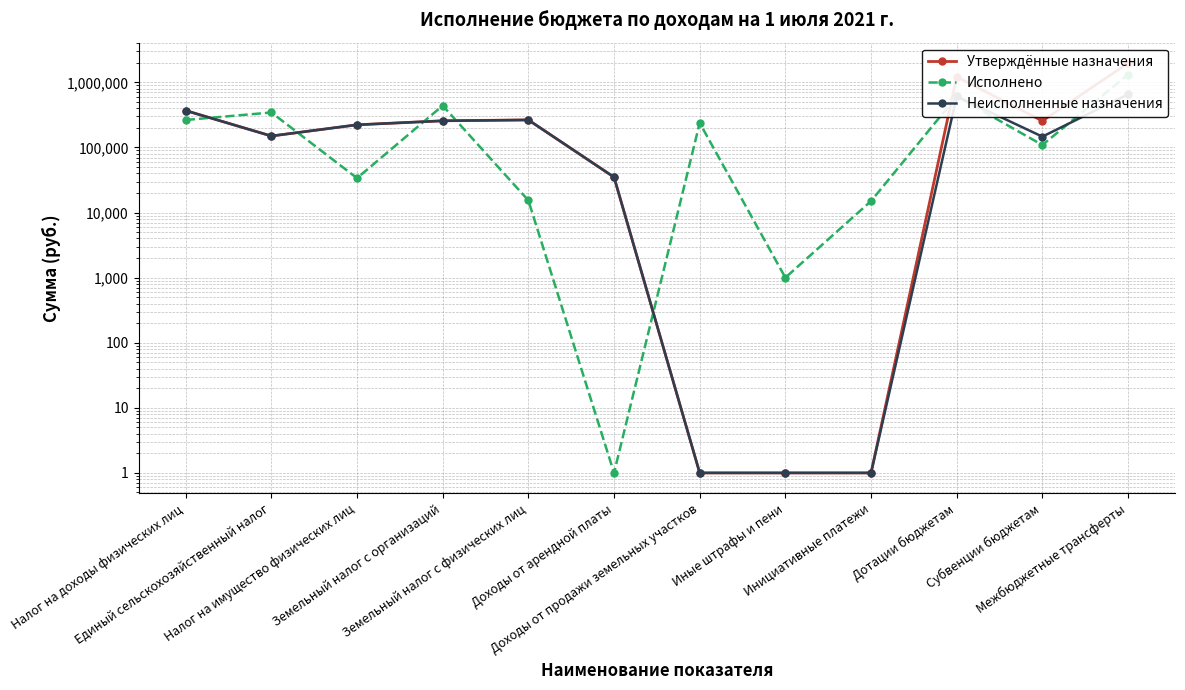

At which category does Неисполненные назначения reach its first local valley?

Единый сельскохозяйственный налог